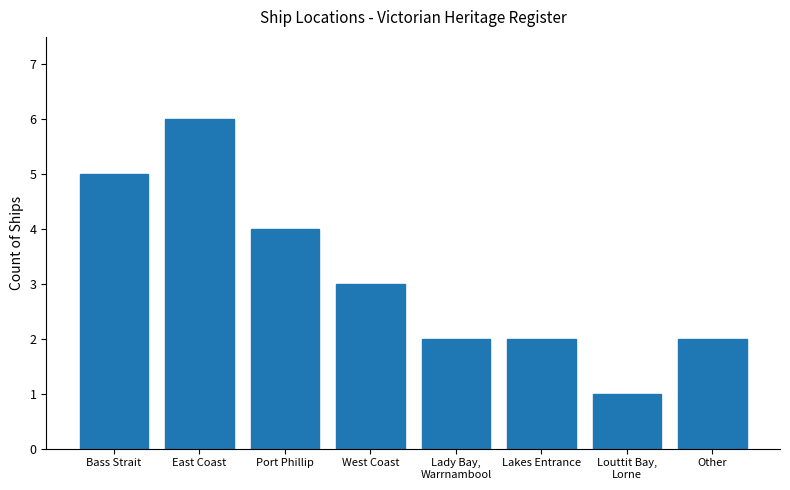

Which label corresponds to the smallest value in the chart?

Louttit Bay,
Lorne